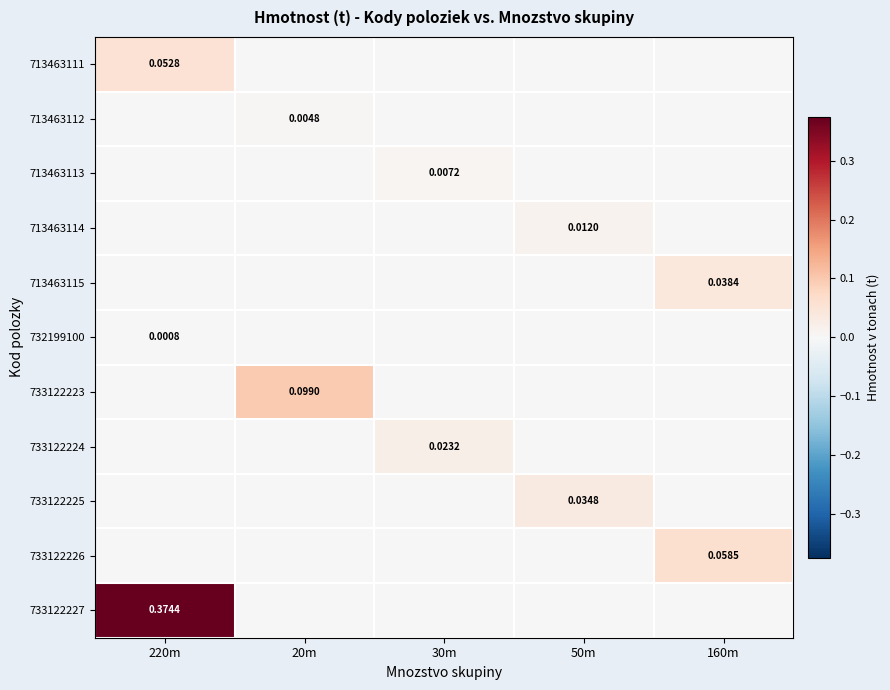

Is it true that 733122224 equals -0.0 at 20m?

False